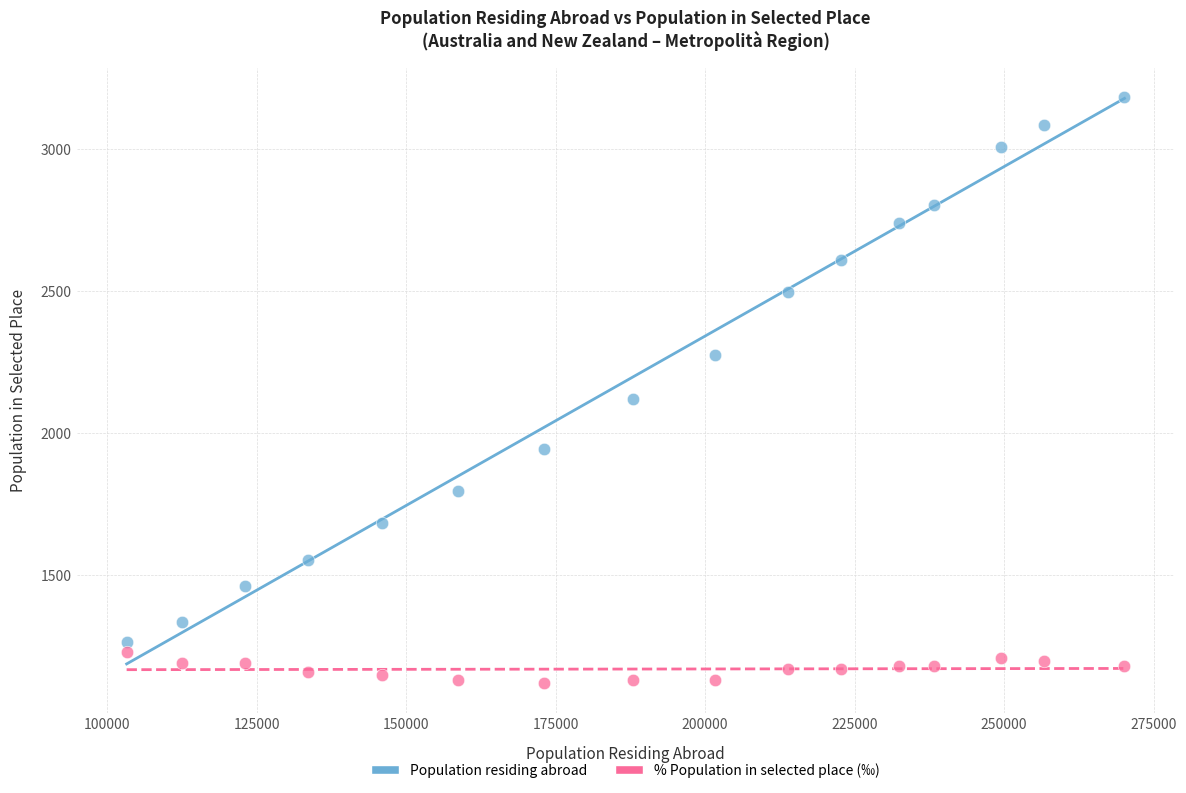

Which series has the widest spread of Y values?

Population residing abroad